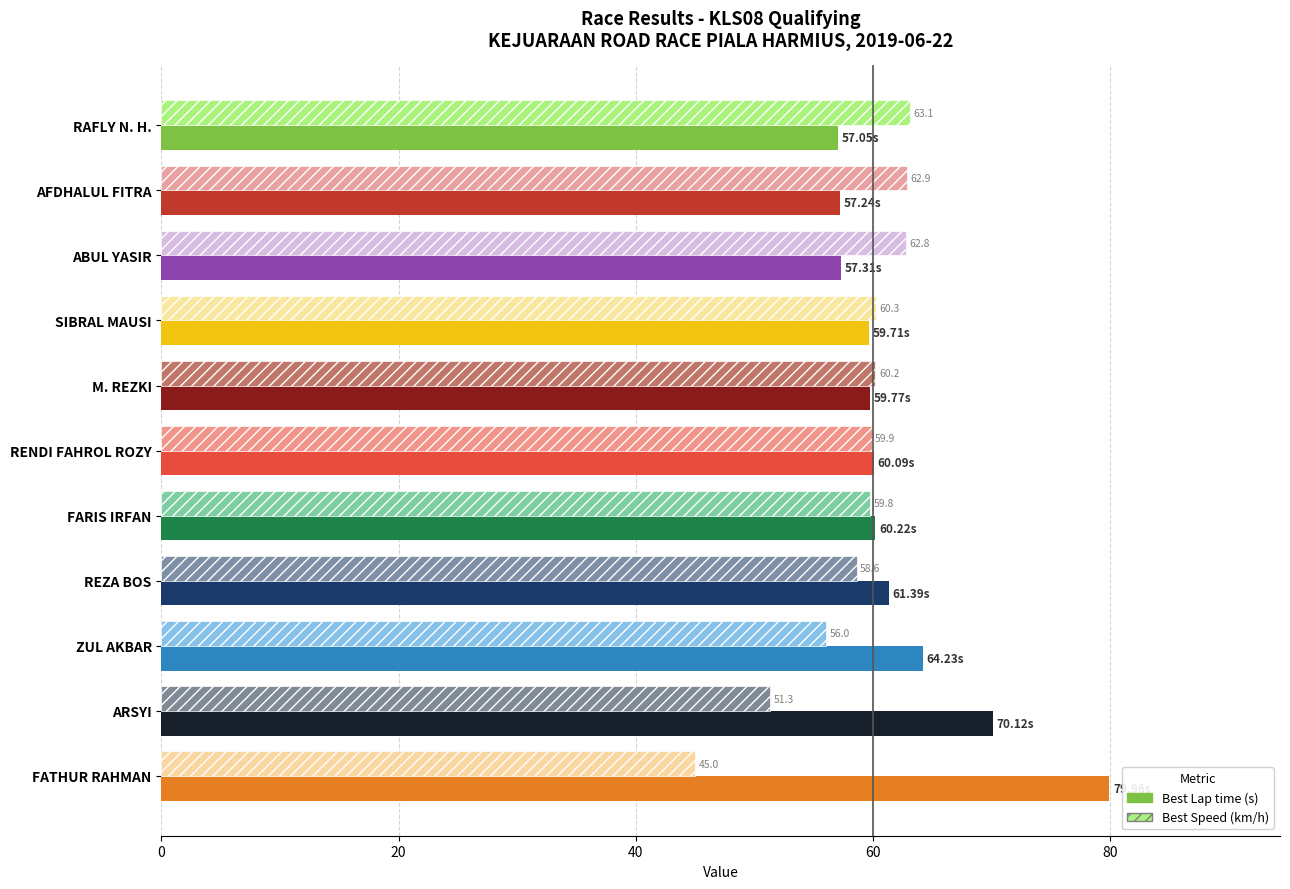

Between FARIS IRFAN and FATHUR RAHMAN, which series saw the biggest shift?

Best Lap time (s)